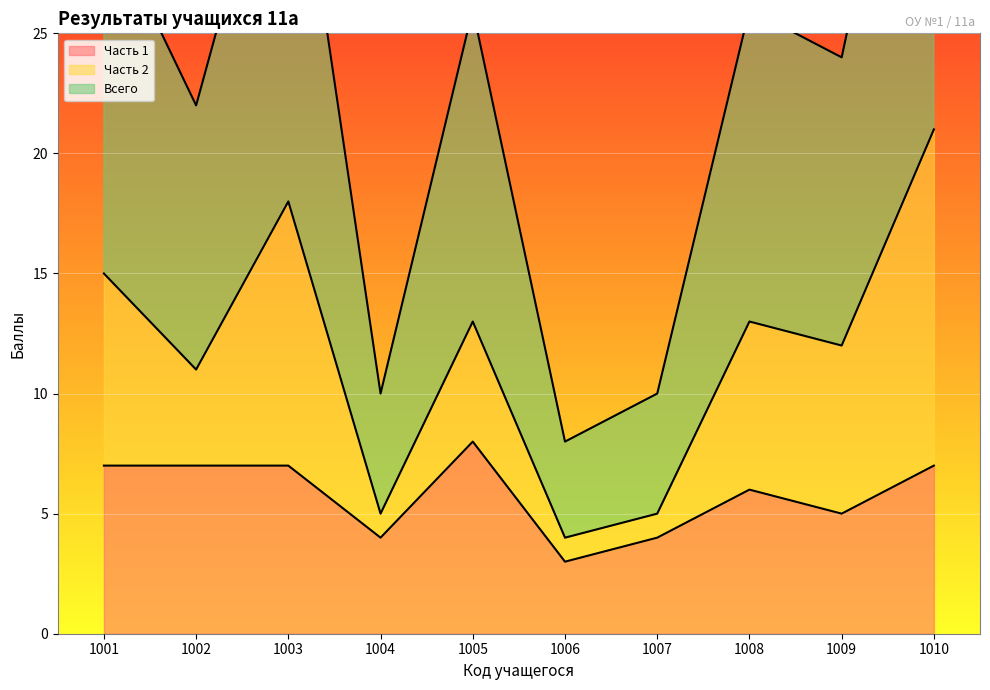

At which label does Часть 1 reach its peak?

1005